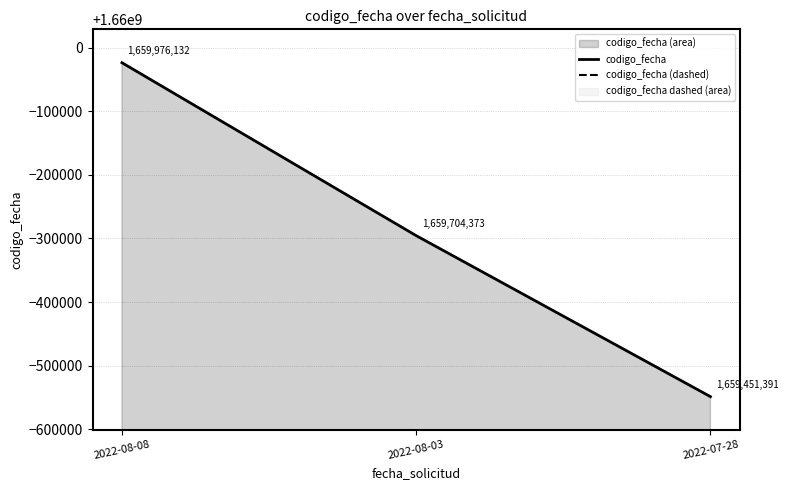

Does the chart have visible grid lines?

Yes